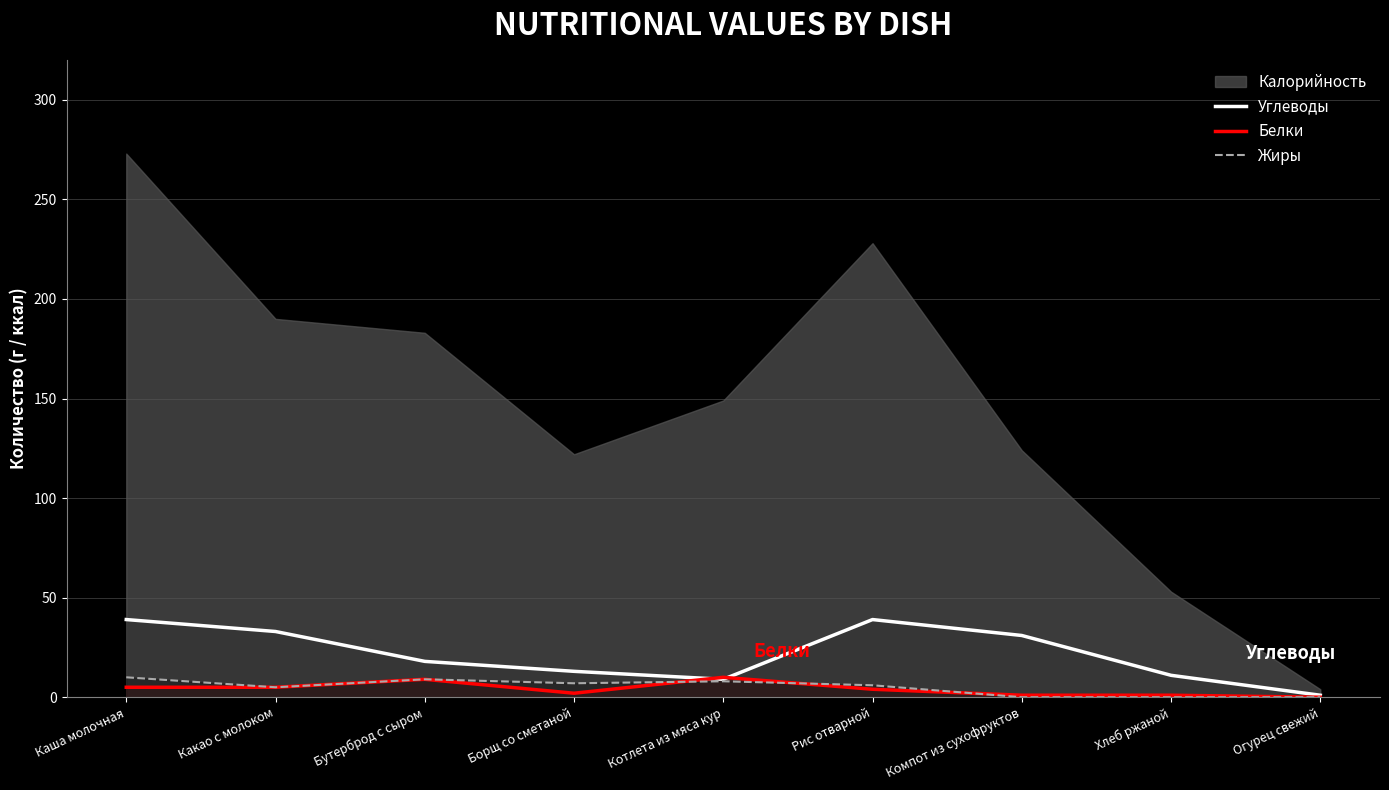

At which category is the sum across all series the highest?

Каша молочная